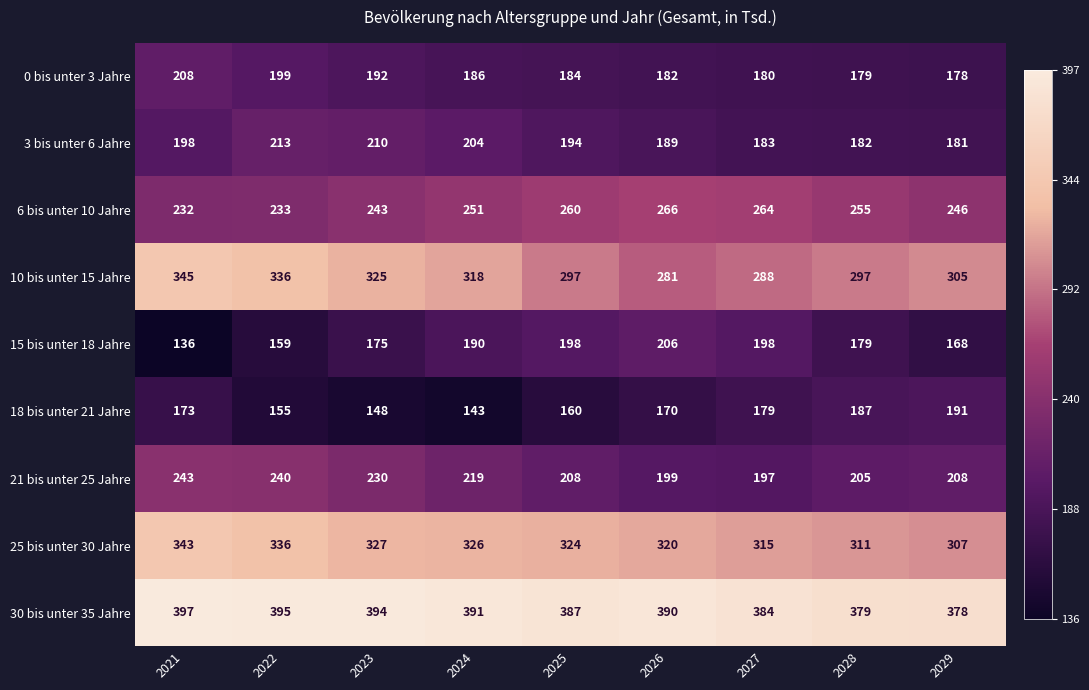

Which series has the largest range (max minus min)?

15 bis unter 18 Jahre